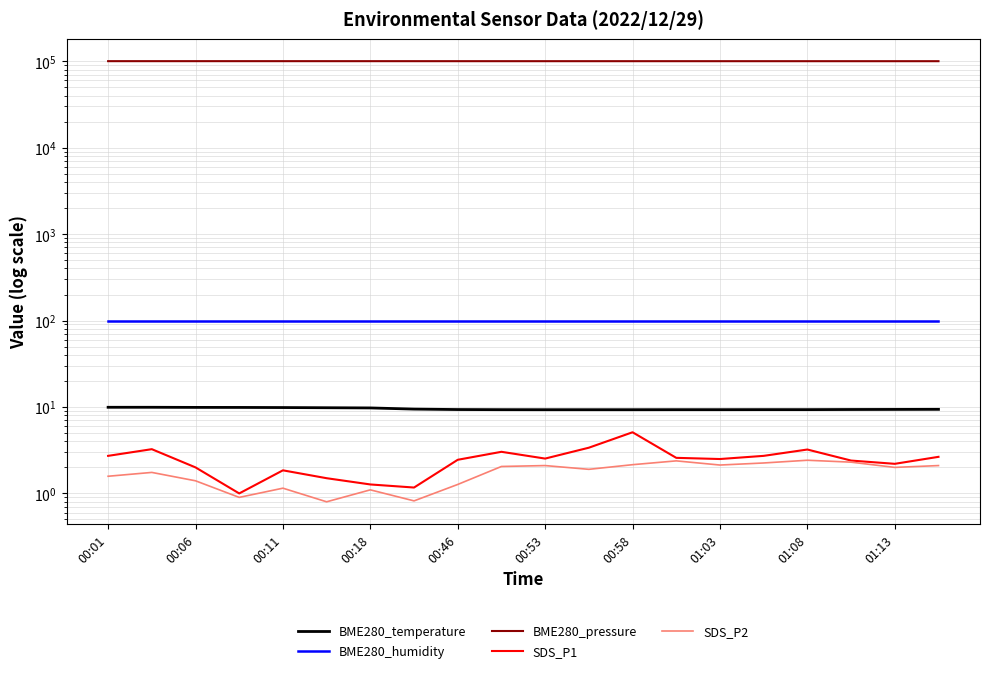

What is the spread (max minus min) of values at 13?

99969.1